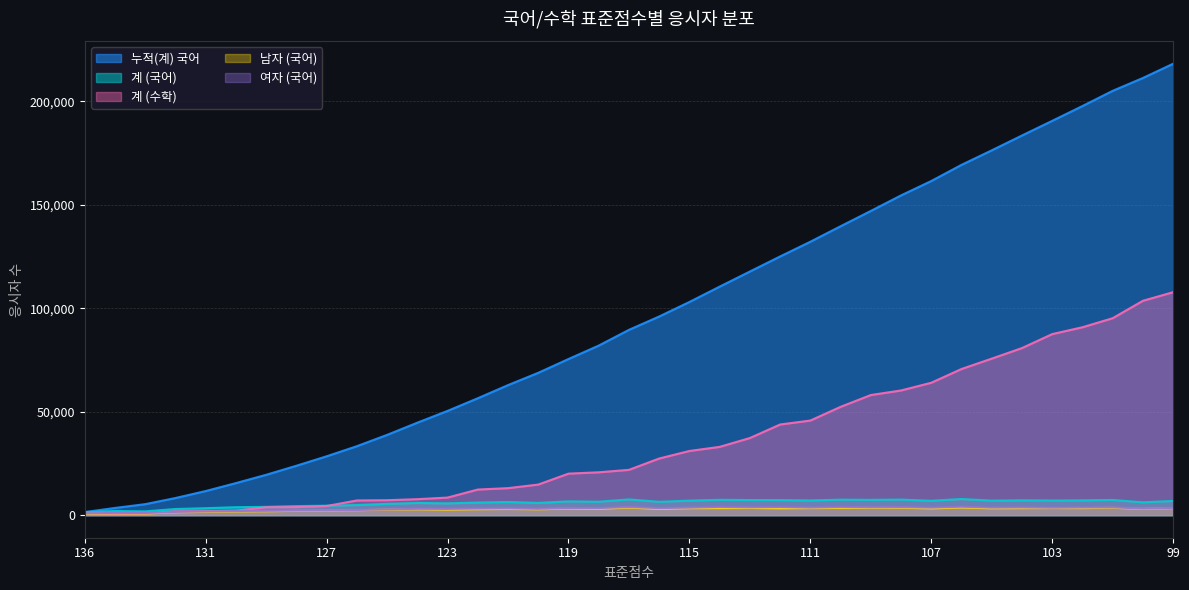

What is the maximum value shown in the chart?

218169